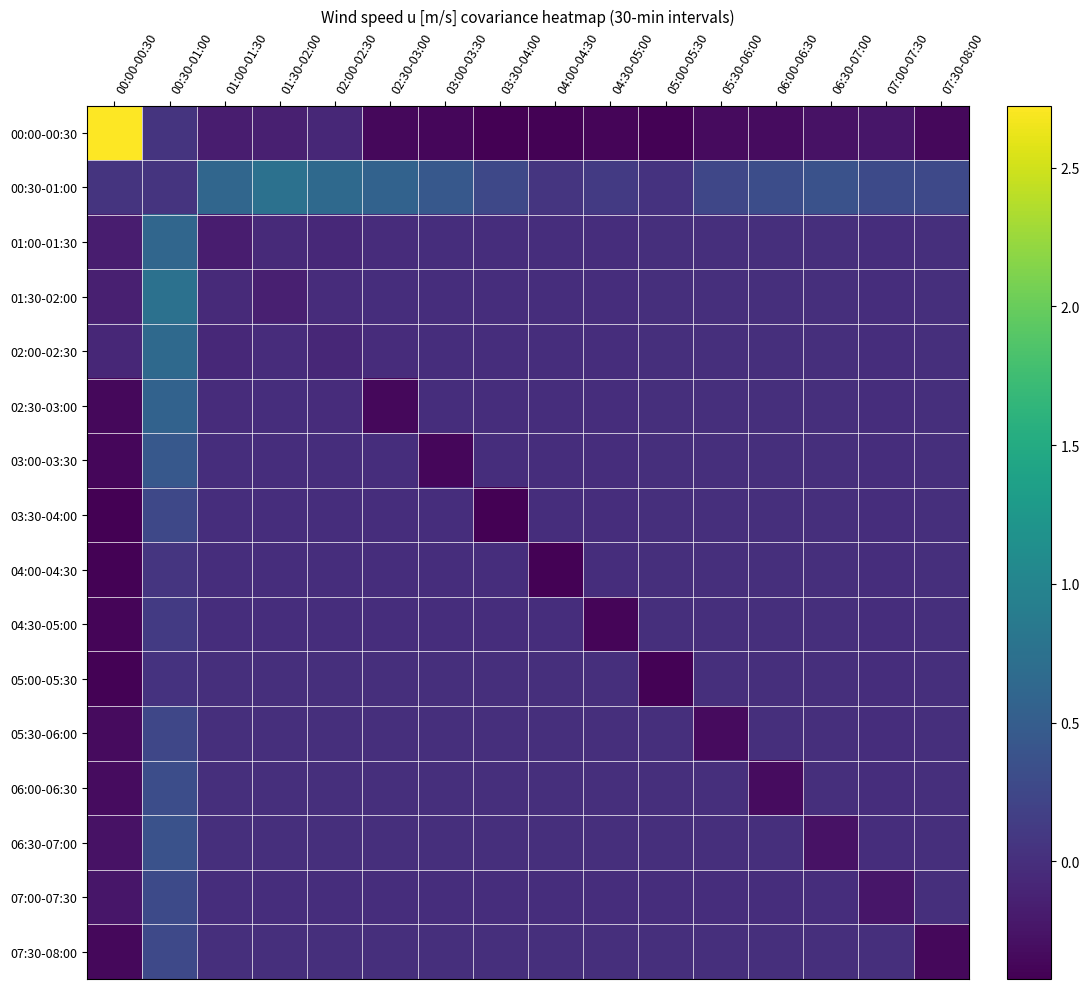

How many categories are shown in the chart?

16